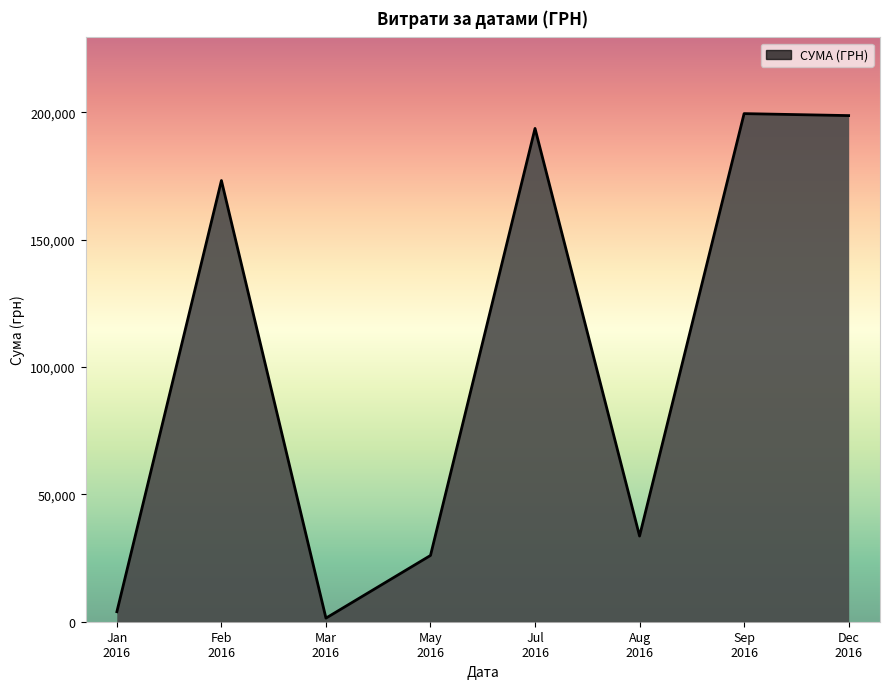

What is the greatest value displayed?

199548.7